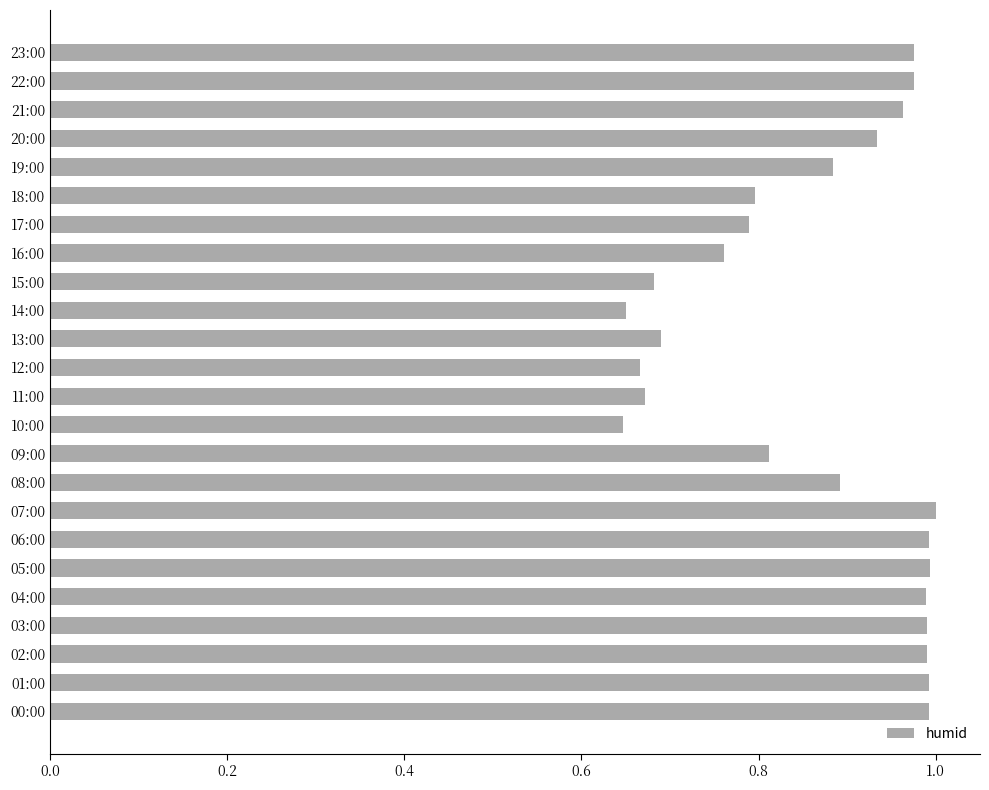

Are the bars grouped side by side (vs. stacked)?

No